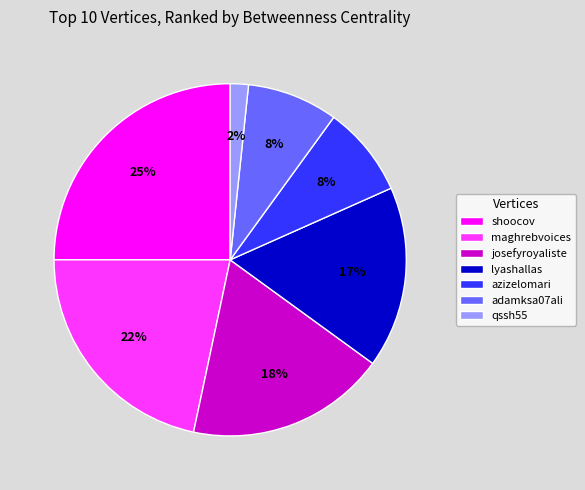

Does any single category account for the majority?

No